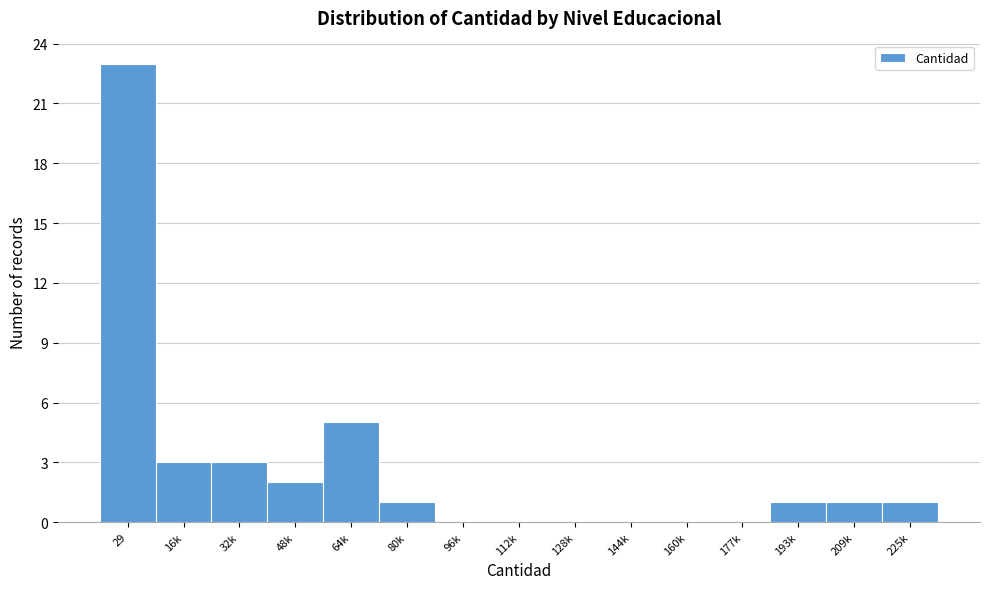

Reading left to right, list all the values displayed in this chart.

29=23	16k=3	32k=3	48k=2	64k=5	80k=1	96k=0	112k=0	128k=0	144k=0	160k=0	177k=0	193k=1	209k=1	225k=1